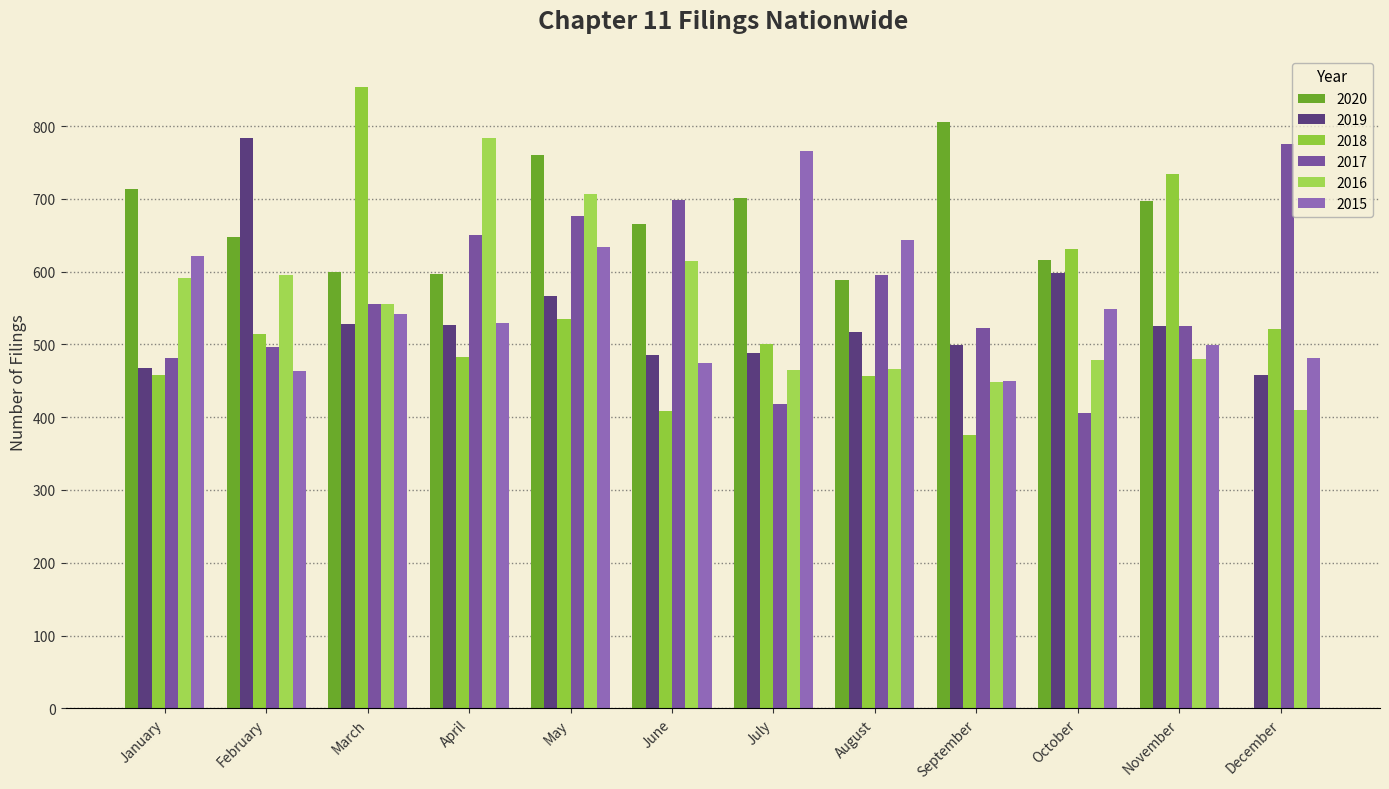

Read the 2016 value at July.

465